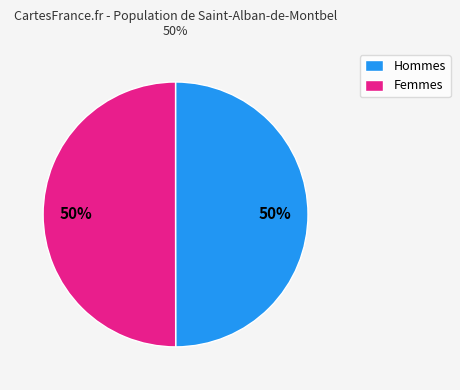

Combined, do Hommes and Femmes account for over 50%?

Yes